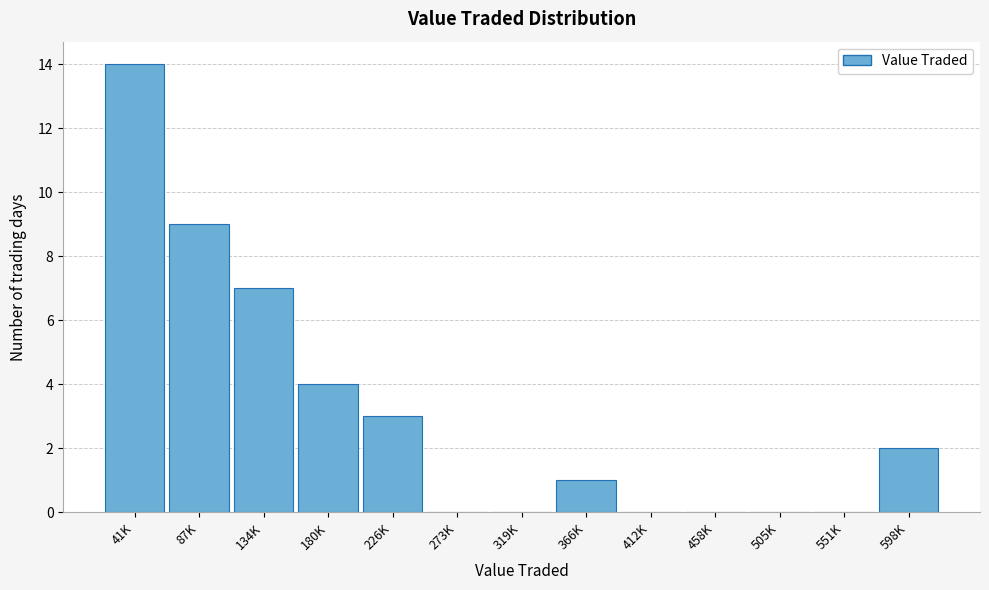

Reading right to left, what are all the values shown in this chart?

598K=2	551K=0	505K=0	458K=0	412K=0	366K=1	319K=0	273K=0	226K=3	180K=4	134K=7	87K=9	41K=14